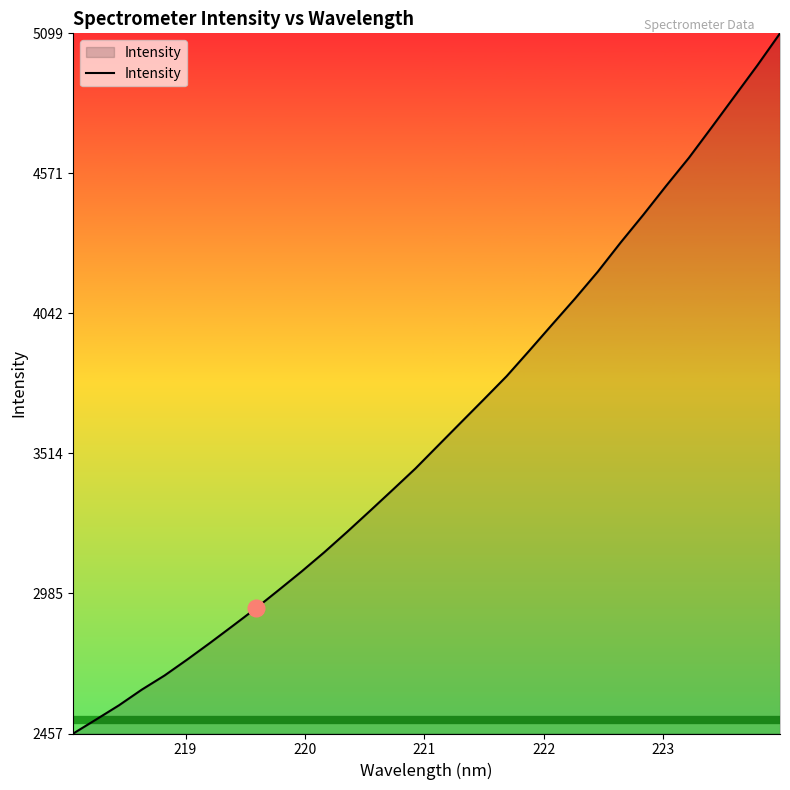

Does the chart display data point markers on the line(s)?

No